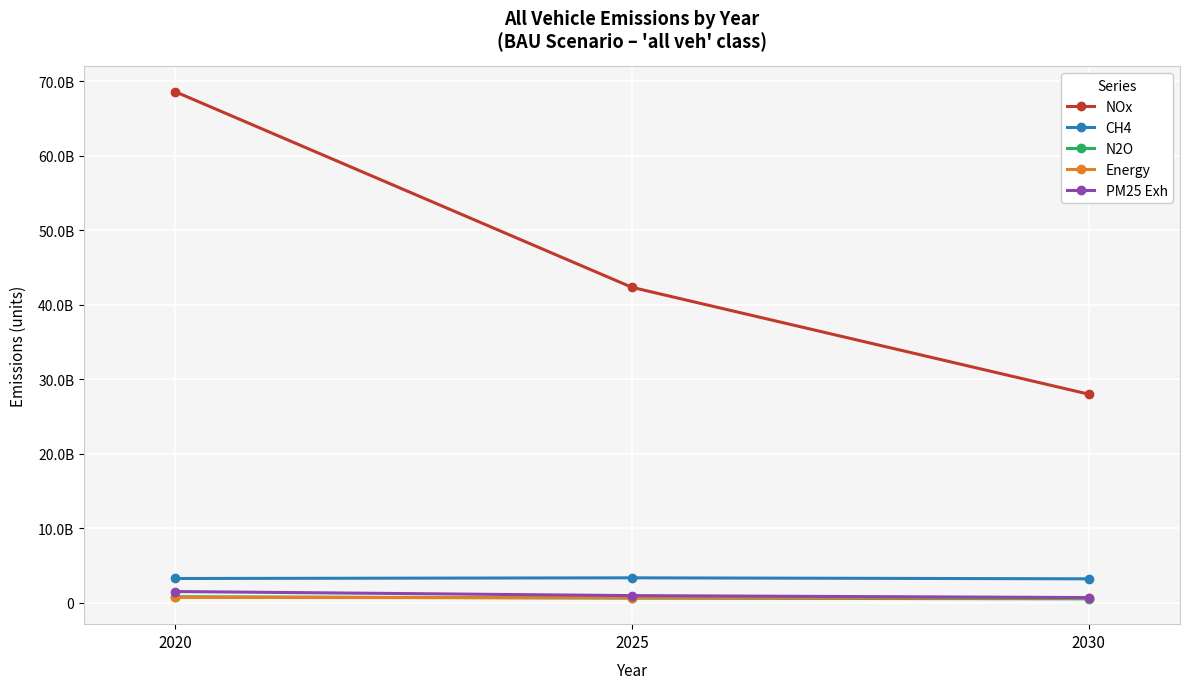

Does the chart have visible grid lines?

Yes